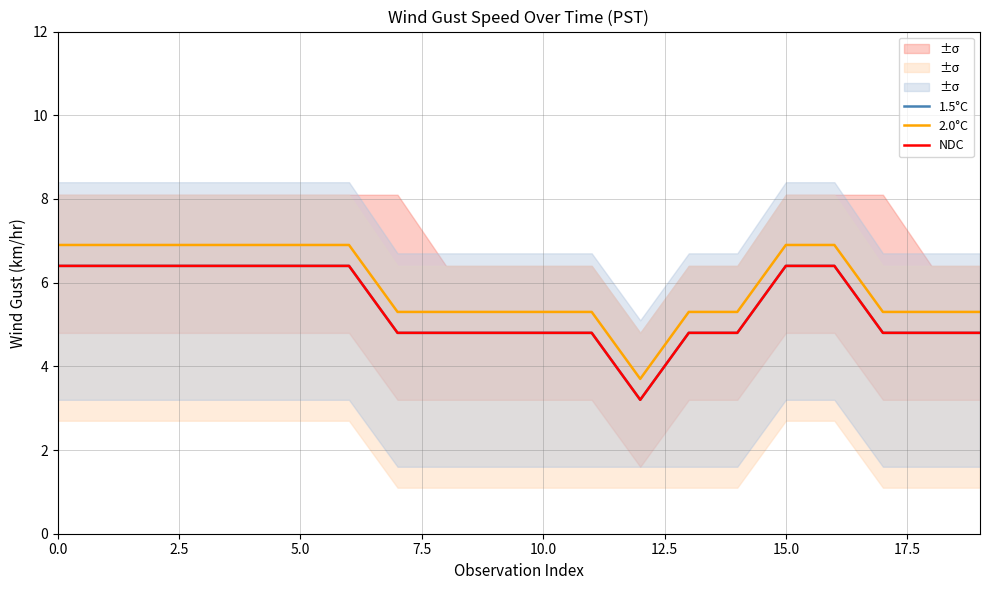

Between 14 and 17.5, which is larger?

14